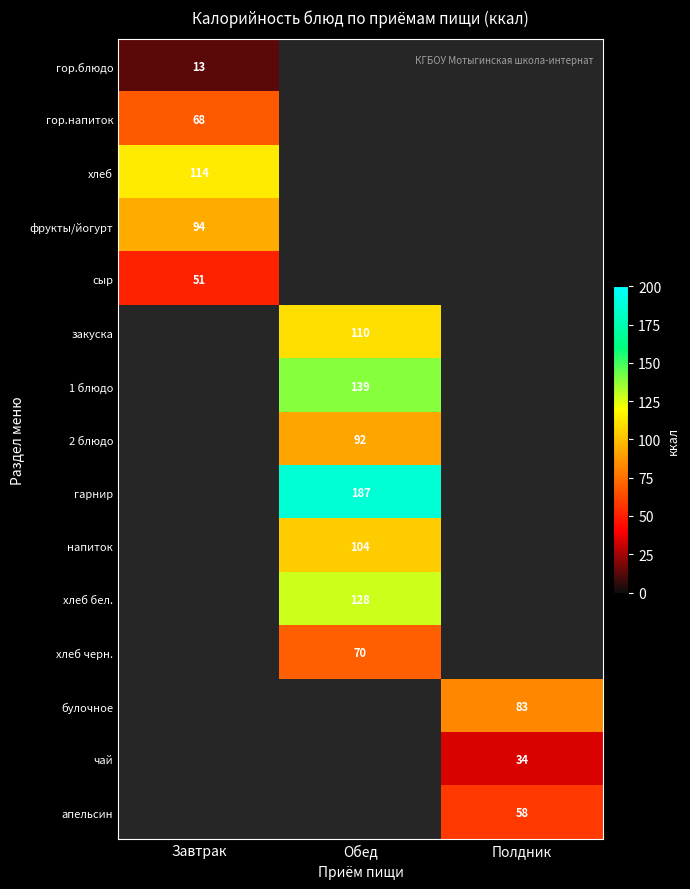

The value of хлеб бел. at Обед is 167. True or false?

False